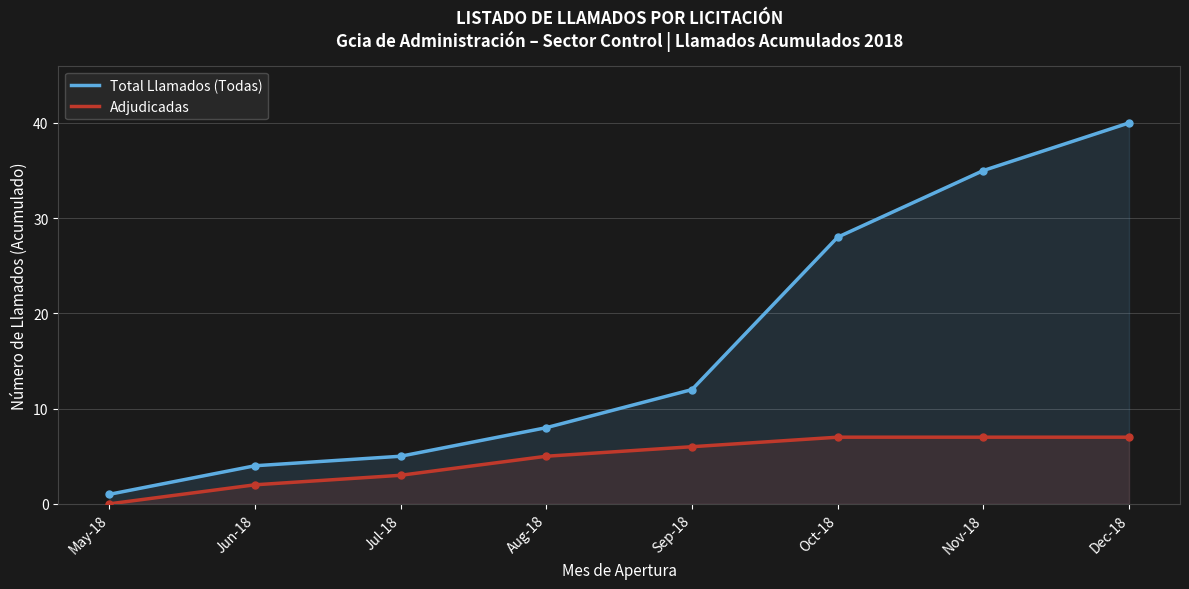

List the series in order of their peak value, highest first.

Total Llamados (Todas), Adjudicadas